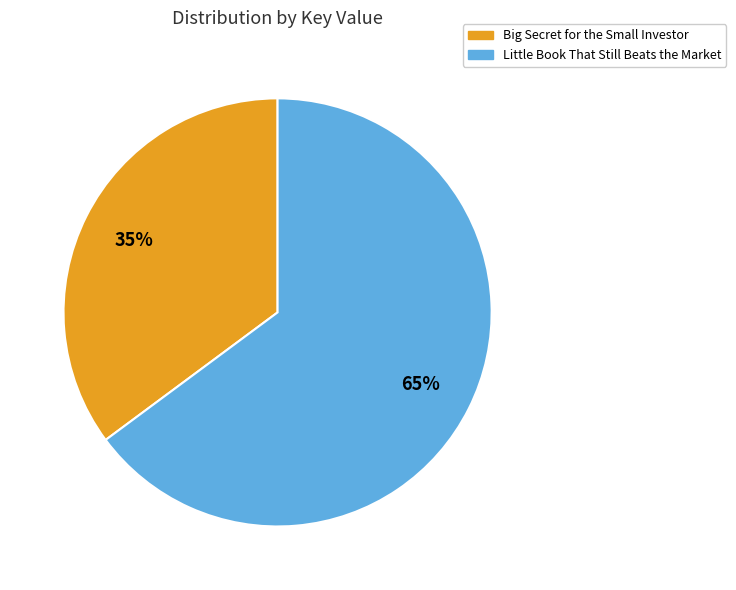

How many slices are in this pie chart?

2